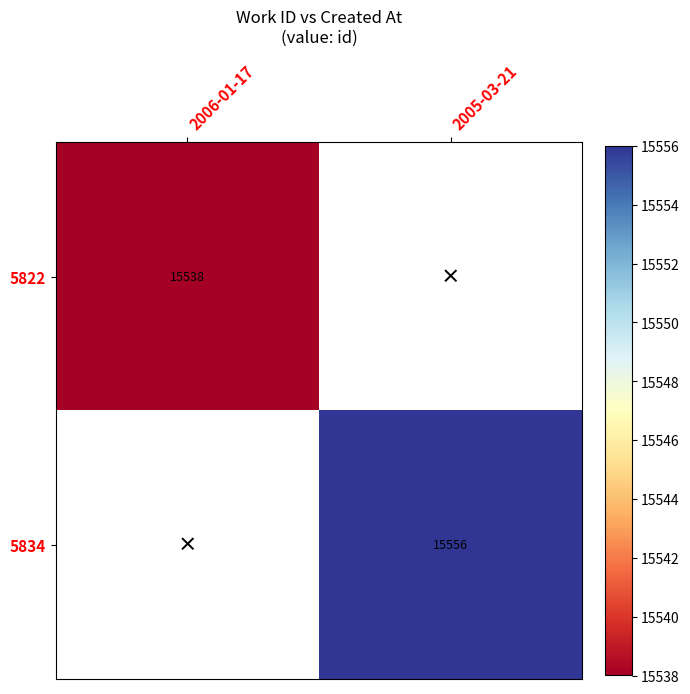

Is it true that 5822 equals 6952 at 2006-01-17?

False